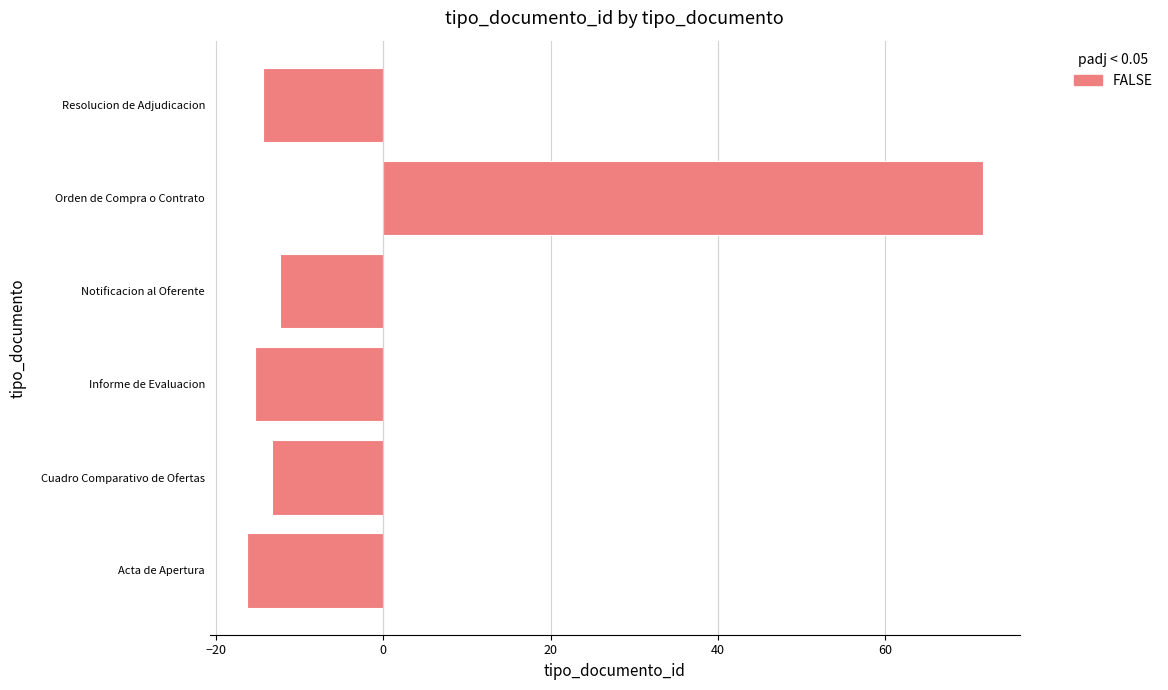

Are the bars horizontal?

Yes